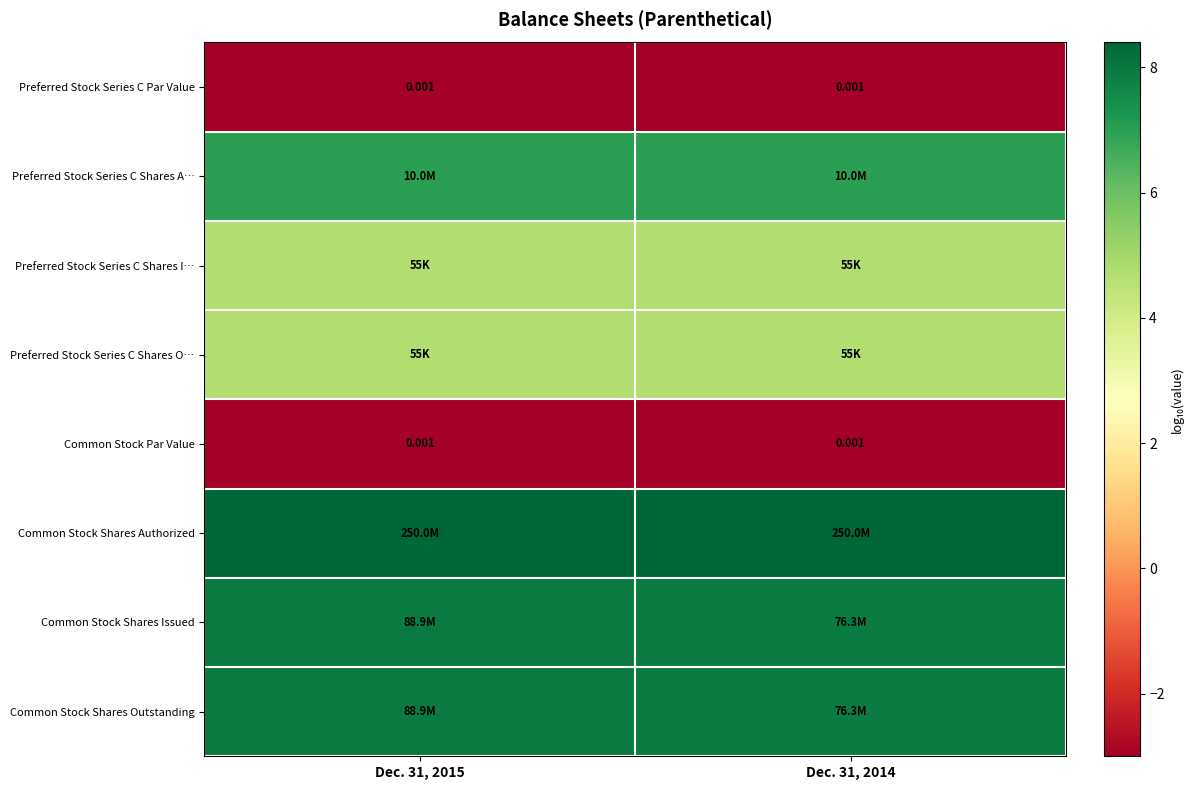

Read the Preferred Stock Series C Shares O… value at Dec. 31, 2015.

4.7